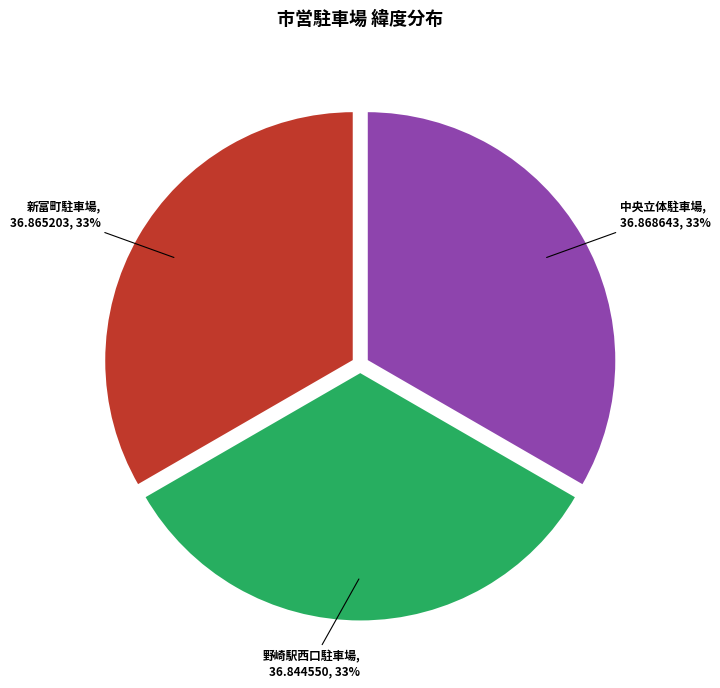

The 新富町駐車場 slice represents 21% of the pie. True or false?

False